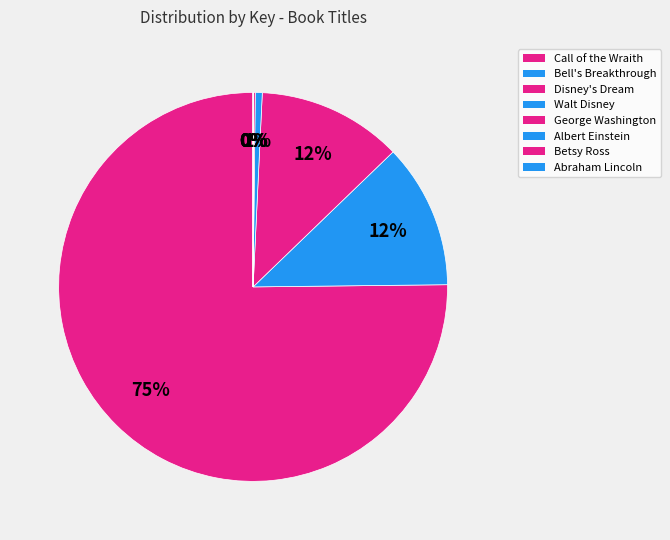

To the nearest percent, what is the average slice percentage?

12%